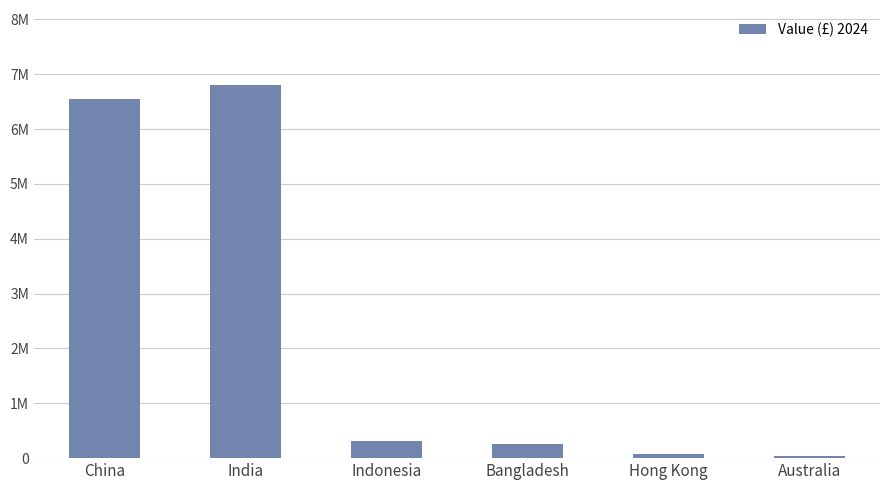

Are the bars horizontal?

No